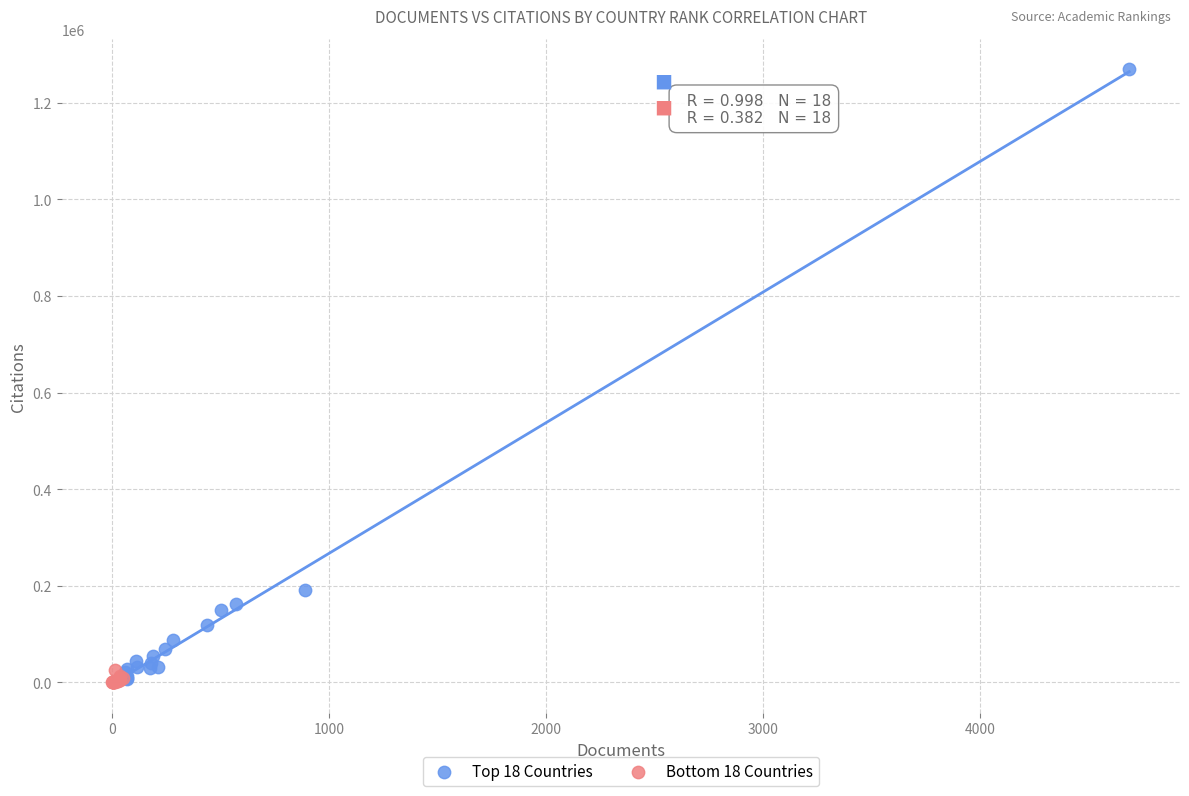

Which series reaches the maximum Y coordinate?

Top 18 Countries